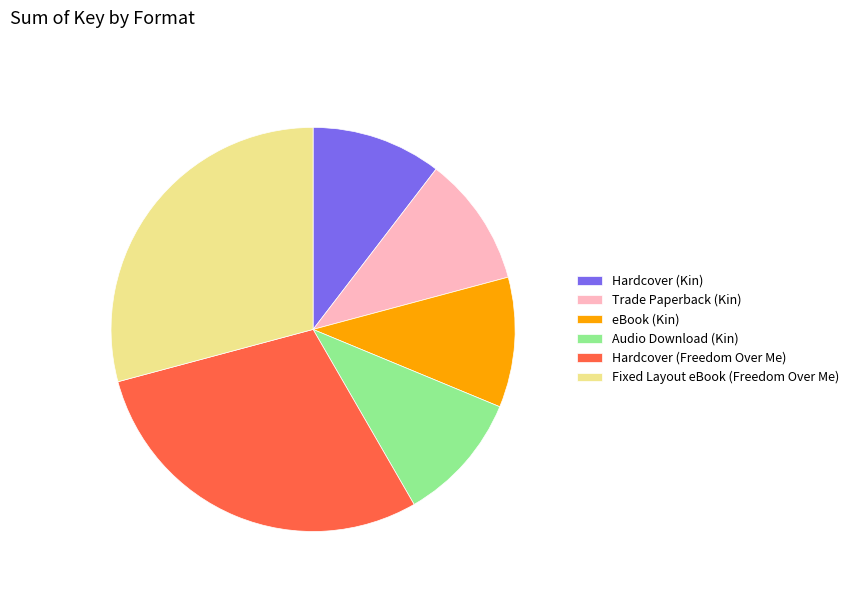

Count the number of slices in the pie.

6